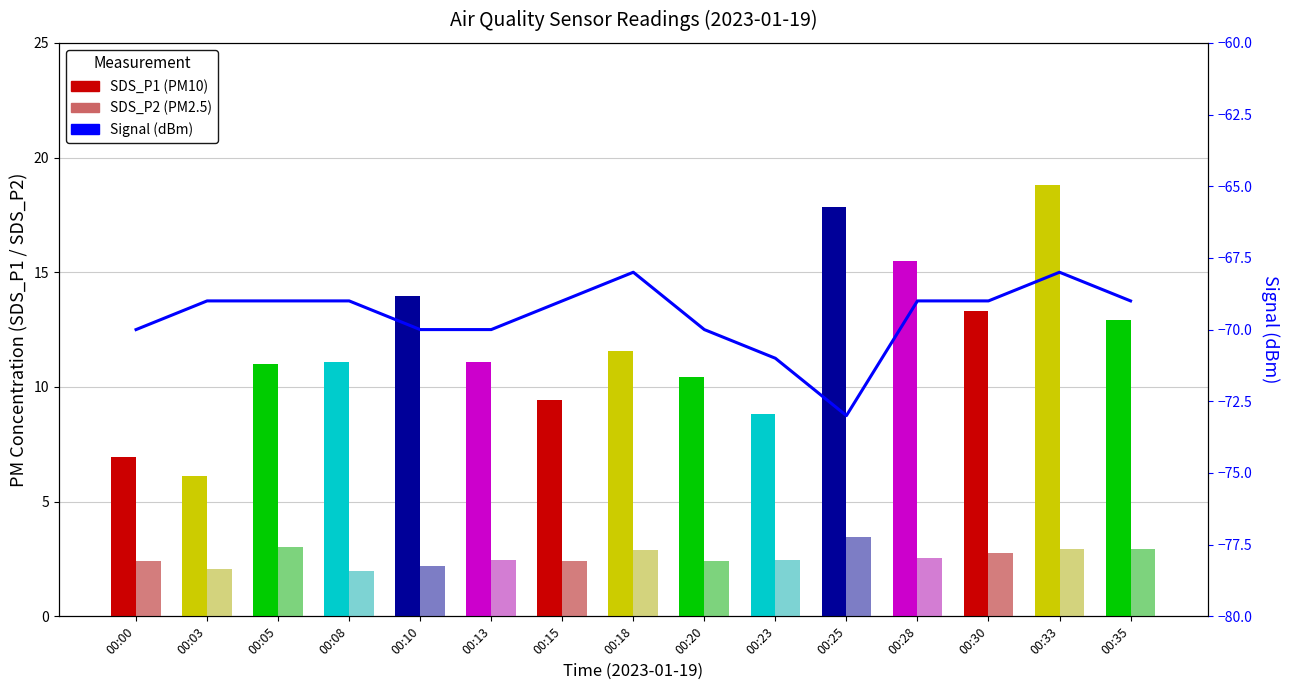

What is the average value of the SDS_P1 series?

11.9